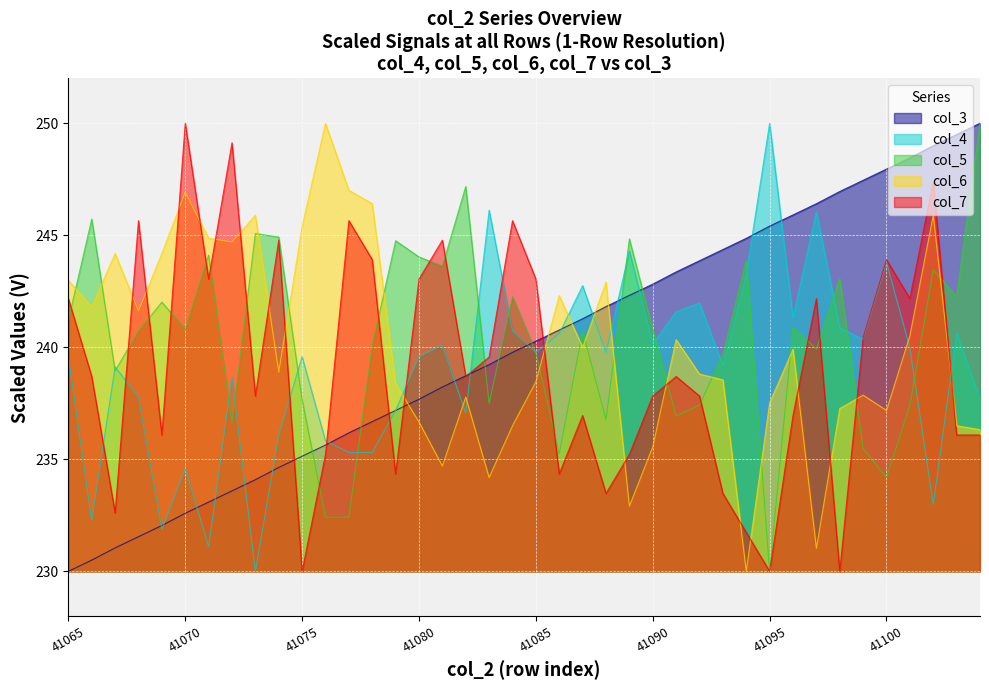

Is it true that col_7 equals 77.5 at 41082?

False